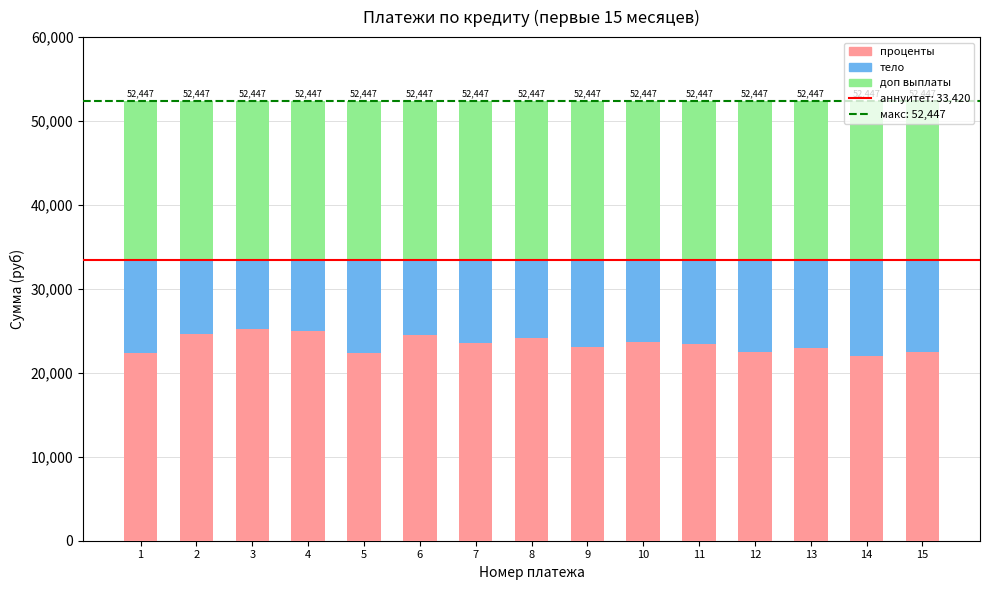

What is the sum of all проценты values?

351894.6